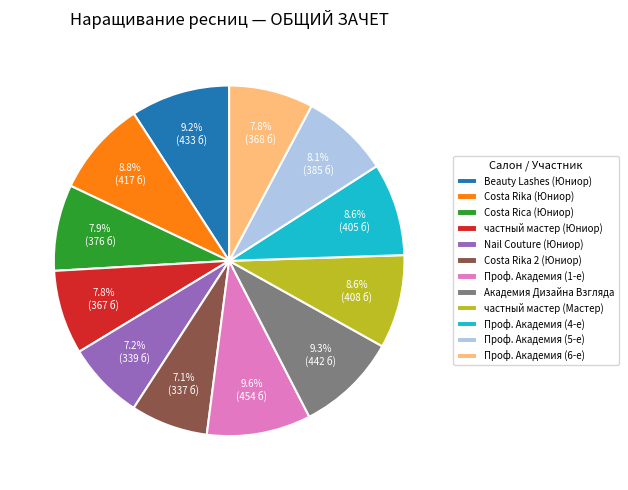

What percentage is the Nail Couture (Юниор) slice, to the nearest percent?

7%